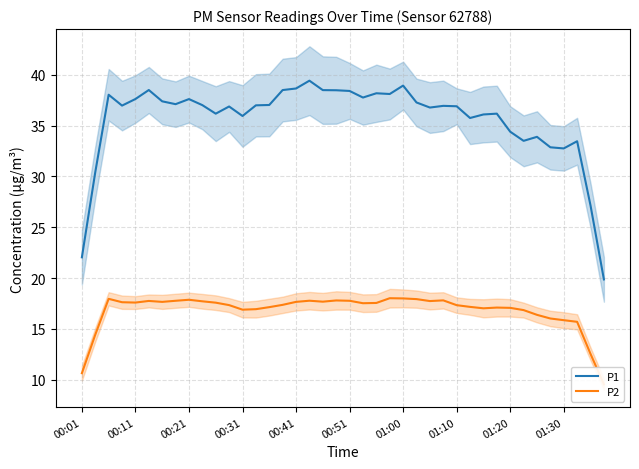

What is the lowest value of the P1 series?

19.9